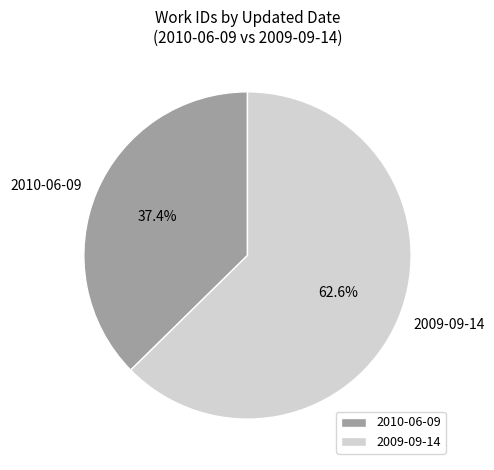

What is the ratio of the value at 2009-09-14 to the value at 2010-06-09?

1.7